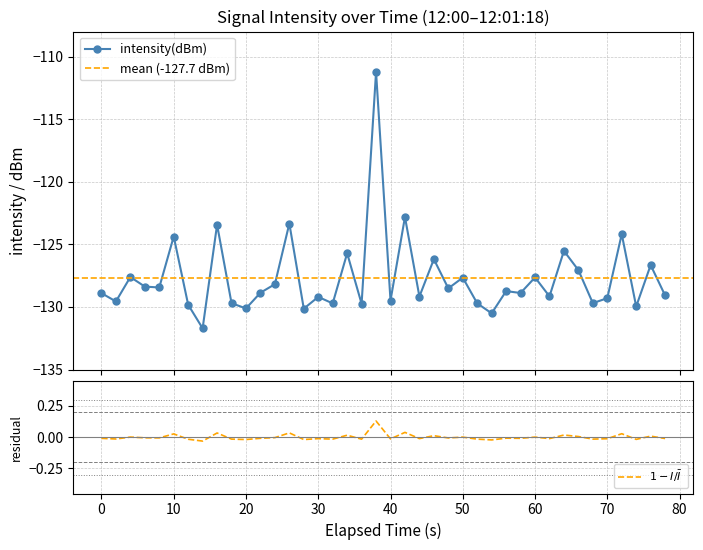

How many interior local peaks (higher than both neighbors) does the data have?

15